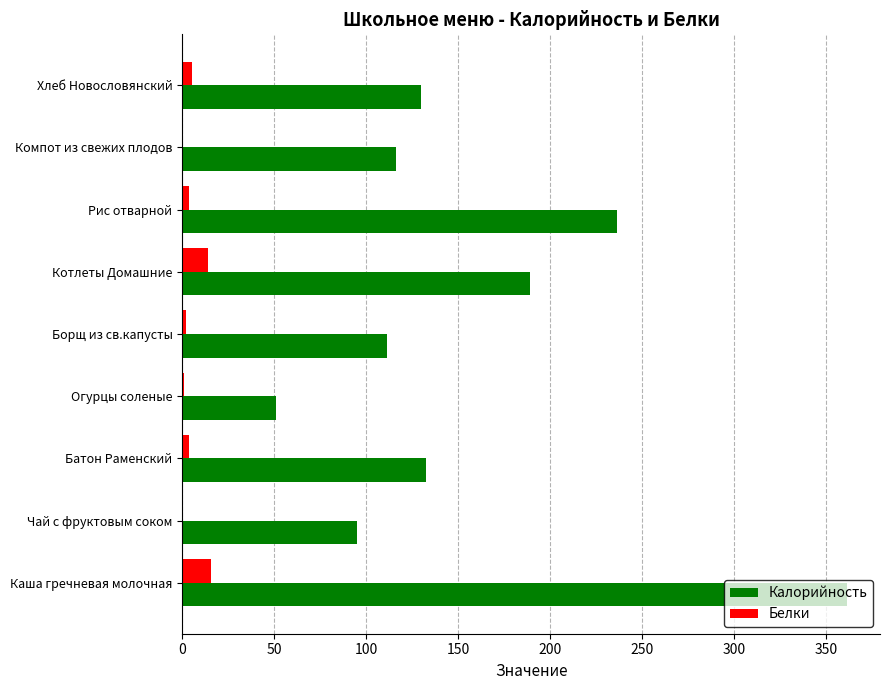

True or false: Калорийность has a value of 94.5 at Рис отварной.

False